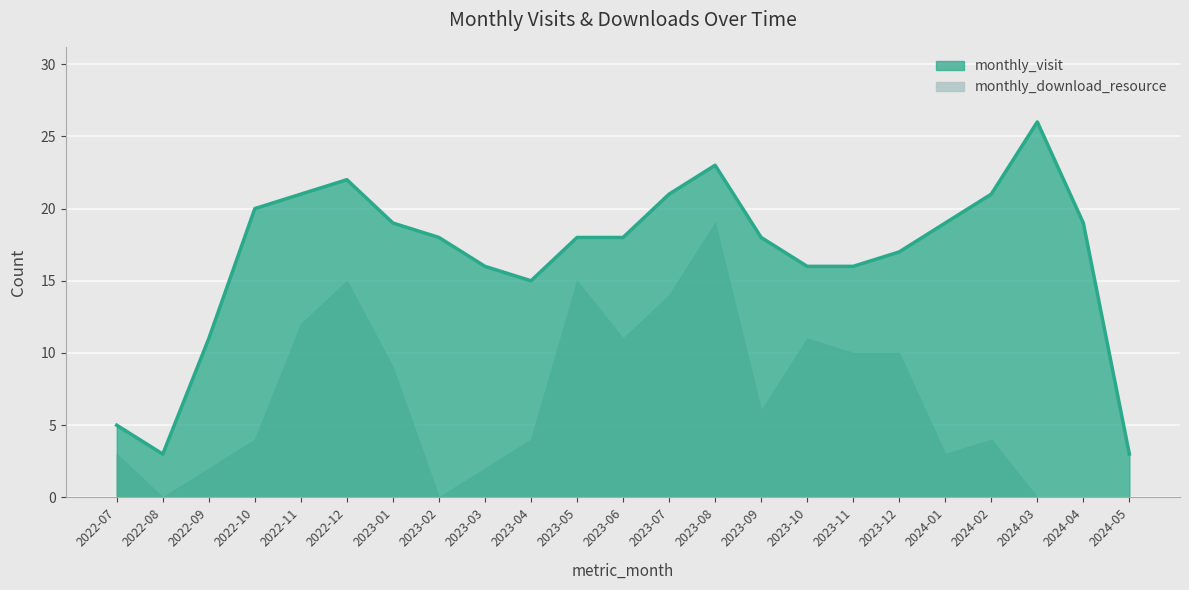

The chart shows a value of 26 at 2023-02. True or false?

False